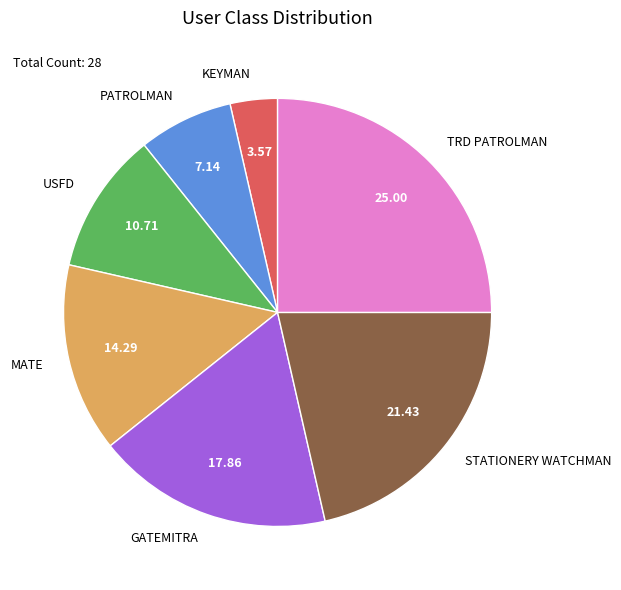

Which slice is the smallest?

KEYMAN